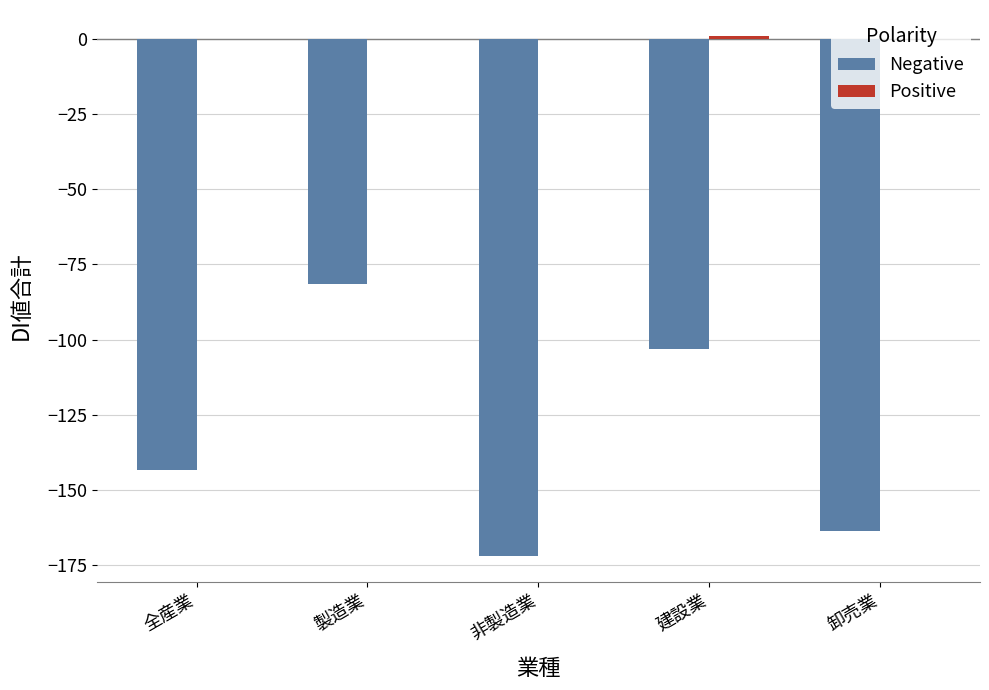

Which series changed the most between 製造業 and 卸売業?

Negative